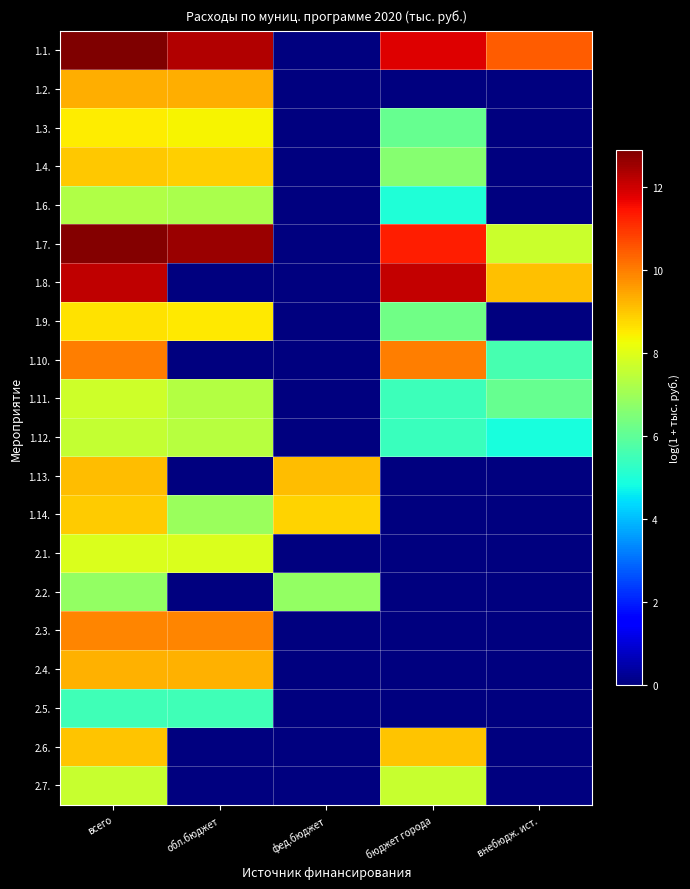

Reading left to right, transcribe all the data shown in this chart.

1.1.: всего=12.9	обл.бюджет=12.3	фед.бюджет=0.0	бюджет города=11.8	внебюдж. ист.=10.4
1.2.: всего=9.3	обл.бюджет=9.3	фед.бюджет=0.0	бюджет города=0.0	внебюдж. ист.=0.0
1.3.: всего=8.5	обл.бюджет=8.4	фед.бюджет=0.0	бюджет города=6.1	внебюдж. ист.=0.0
1.4.: всего=9.0	обл.бюджет=8.9	фед.бюджет=0.0	бюджет города=6.6	внебюдж. ист.=0.0
1.6.: всего=7.3	обл.бюджет=7.2	фед.бюджет=0.0	бюджет города=5.0	внебюдж. ист.=0.0
1.7.: всего=12.8	обл.бюджет=12.6	фед.бюджет=0.0	бюджет города=11.3	внебюдж. ист.=7.7
1.8.: всего=12.2	обл.бюджет=0.0	фед.бюджет=0.0	бюджет города=12.1	внебюдж. ист.=9.1
1.9.: всего=8.6	обл.бюджет=8.5	фед.бюджет=0.0	бюджет города=6.3	внебюдж. ист.=0.0
1.10.: всего=10.0	обл.бюджет=0.0	фед.бюджет=0.0	бюджет города=10.0	внебюдж. ист.=5.6
1.11.: всего=7.7	обл.бюджет=7.3	фед.бюджет=0.0	бюджет города=5.5	внебюдж. ист.=6.1
1.12.: всего=7.6	обл.бюджет=7.4	фед.бюджет=0.0	бюджет города=5.4	внебюдж. ист.=4.9
1.13.: всего=9.1	обл.бюджет=0.0	фед.бюджет=9.1	бюджет города=0.0	внебюдж. ист.=0.0
1.14.: всего=9.0	обл.бюджет=6.9	фед.бюджет=8.8	бюджет города=0.0	внебюдж. ист.=0.0
2.1.: всего=7.9	обл.бюджет=7.9	фед.бюджет=0.0	бюджет города=0.0	внебюдж. ист.=0.0
2.2.: всего=6.8	обл.бюджет=0.0	фед.бюджет=6.8	бюджет города=0.0	внебюдж. ист.=0.0
2.3.: всего=9.9	обл.бюджет=9.9	фед.бюджет=0.0	бюджет города=0.0	внебюдж. ист.=0.0
2.4.: всего=9.3	обл.бюджет=9.3	фед.бюджет=0.0	бюджет города=0.0	внебюдж. ист.=0.0
2.5.: всего=5.5	обл.бюджет=5.5	фед.бюджет=0.0	бюджет города=0.0	внебюдж. ист.=0.0
2.6.: всего=9.0	обл.бюджет=0.0	фед.бюджет=0.0	бюджет города=9.0	внебюдж. ист.=0.0
2.7.: всего=7.6	обл.бюджет=0.0	фед.бюджет=0.0	бюджет города=7.6	внебюдж. ист.=0.0